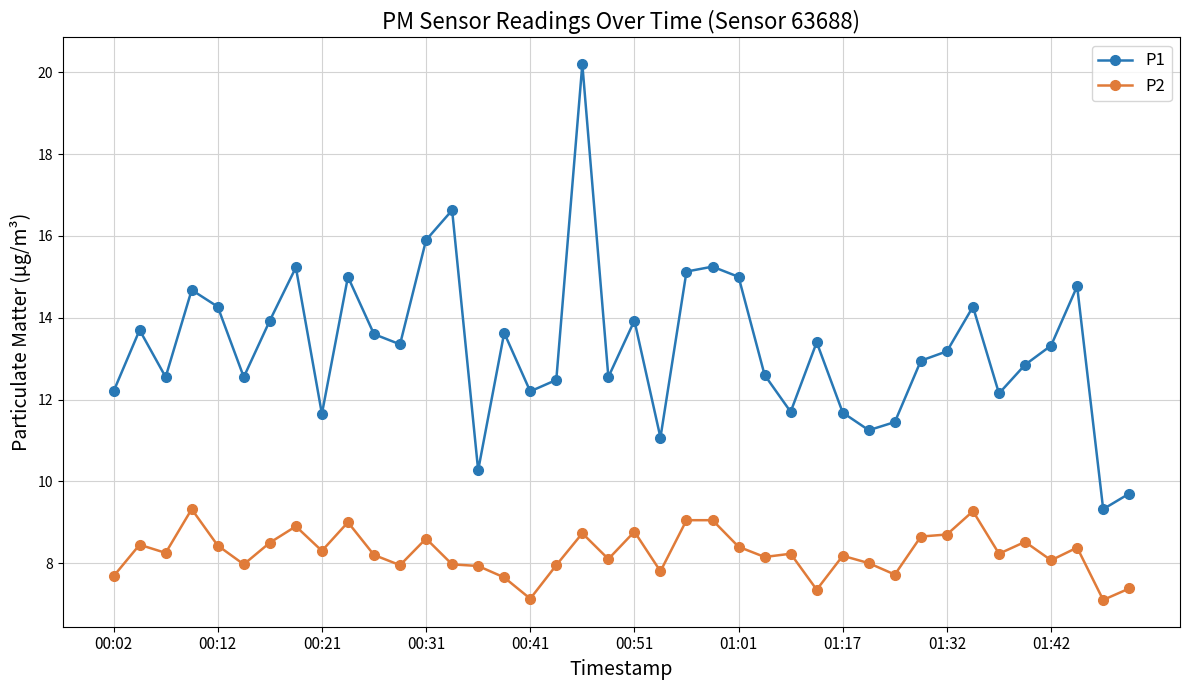

What is the difference between the maximum and minimum values in the P2 series?

2.2